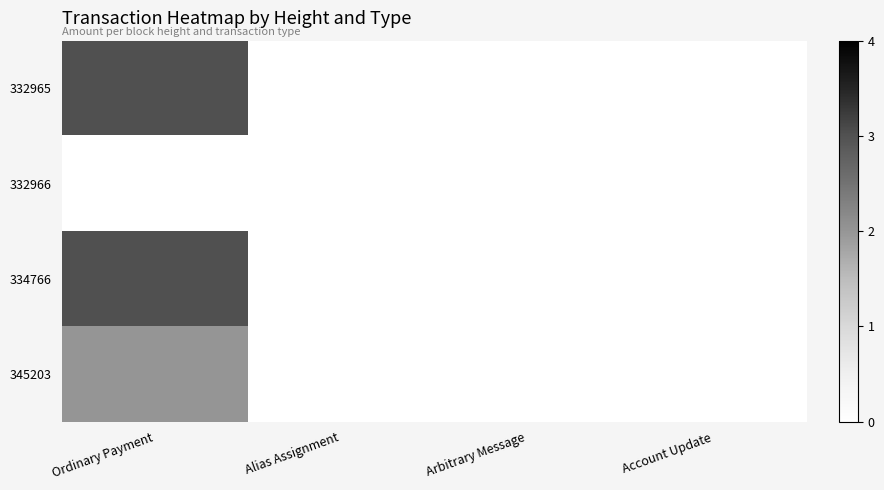

How many distinct data groups are displayed?

4